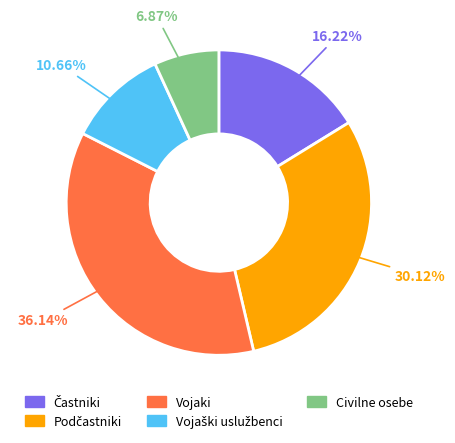

True or false: Civilne osebe accounts for 7% of the total.

True